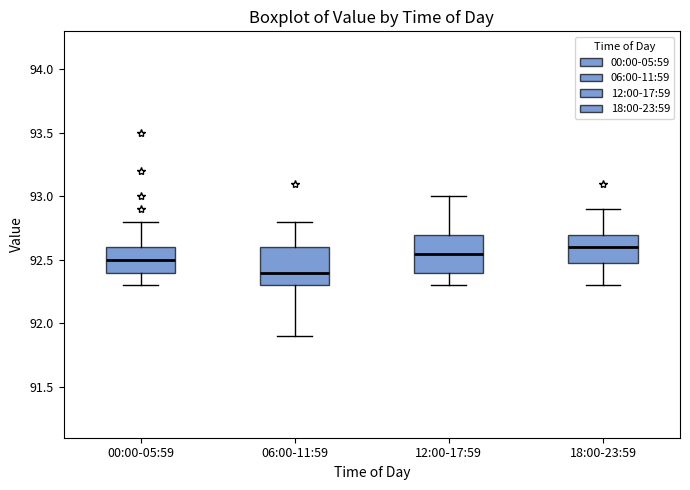

Reading left to right, read every box against the y-axis: the position of its median line, the range the box covers, and the ends of its whiskers. The values are not printed on the chart, so give them approximately, as read against the axis.

00:00-05:59: median 92.50, box 92.40 to 92.60, whiskers 92.30 to 92.80
06:00-11:59: median 92.40, box 92.30 to 92.60, whiskers 91.90 to 92.80
12:00-17:59: median 92.55, box 92.40 to 92.70, whiskers 92.30 to 93.00
18:00-23:59: median 92.60, box 92.50 to 92.70, whiskers 92.30 to 92.90